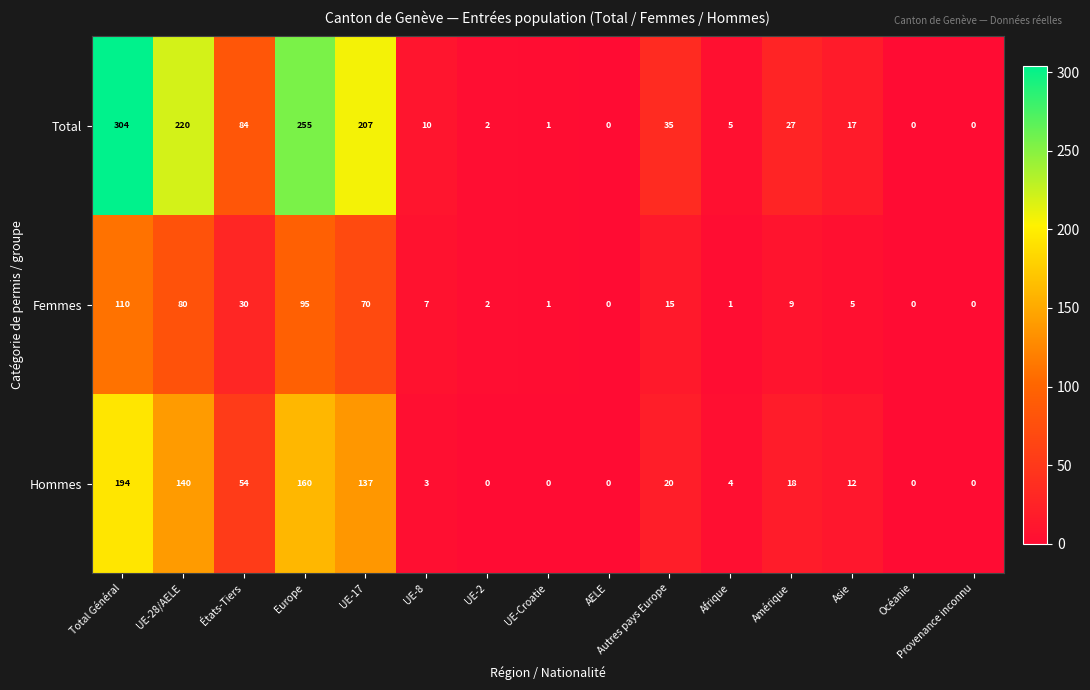

What is the maximum value shown in the chart?

304